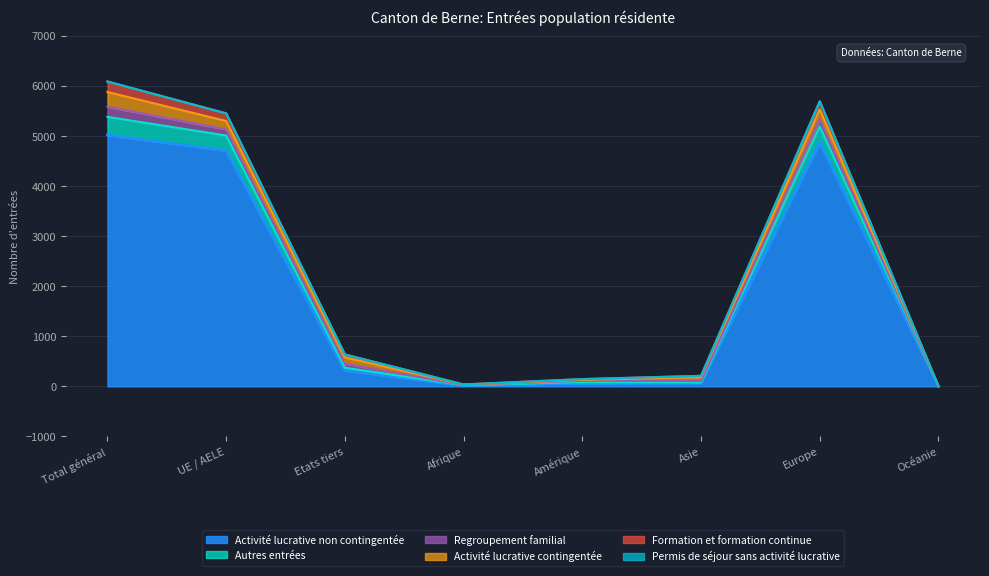

True or false: Activité lucrative non contingentée has a value of 7442 at Total général.

False